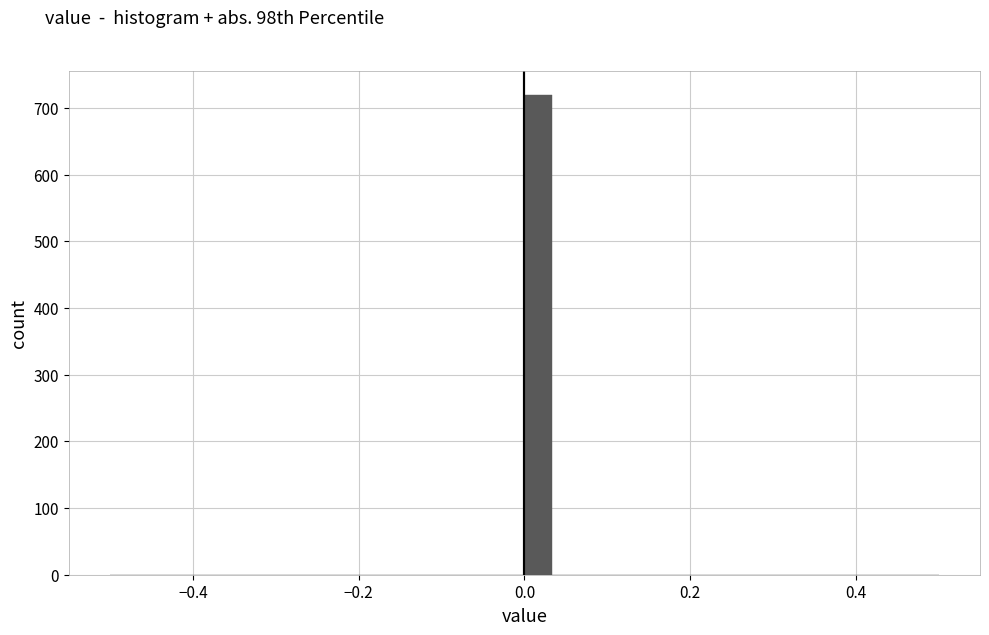

Read against the x-axis, roughly where is the centre of the tallest bar?

0.02